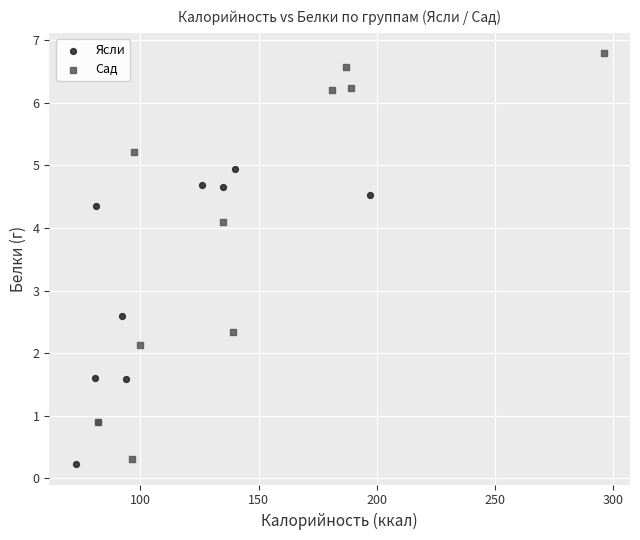

Which series reaches the minimum Y coordinate?

Ясли